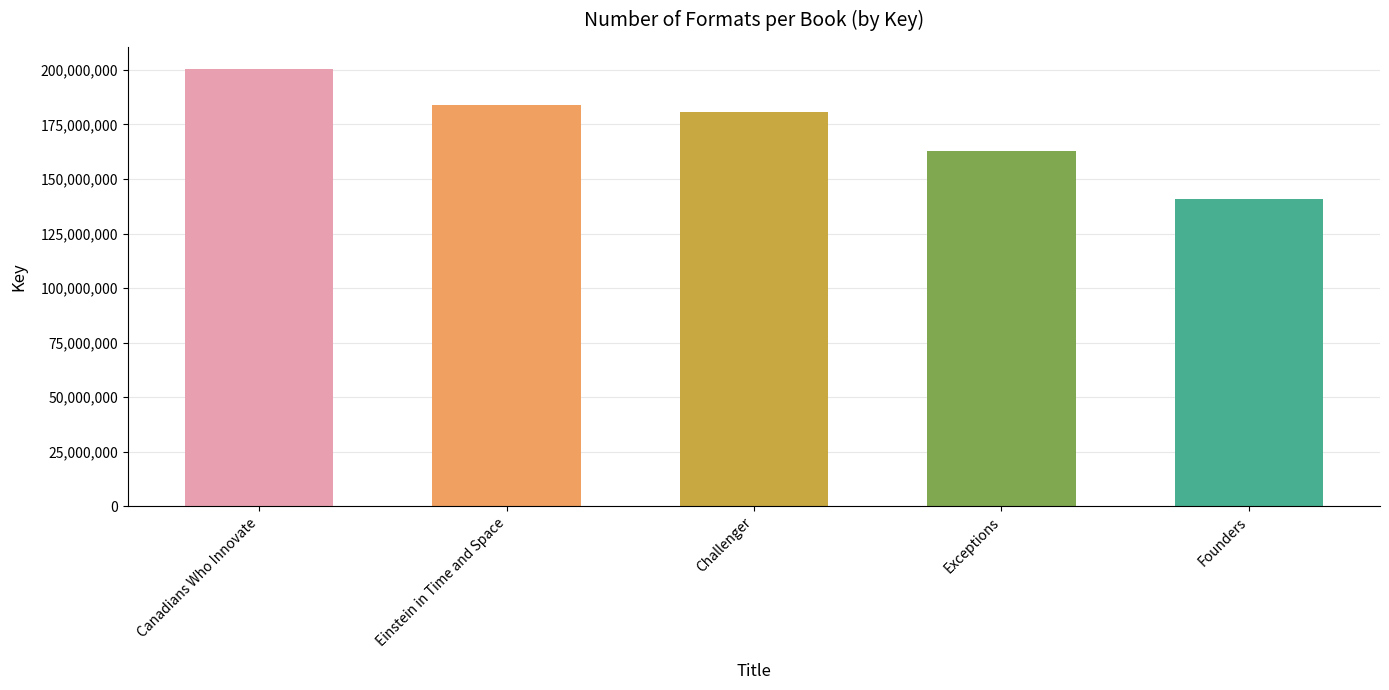

Read the value at Einstein in Time and Space, to the nearest 100.

183955400